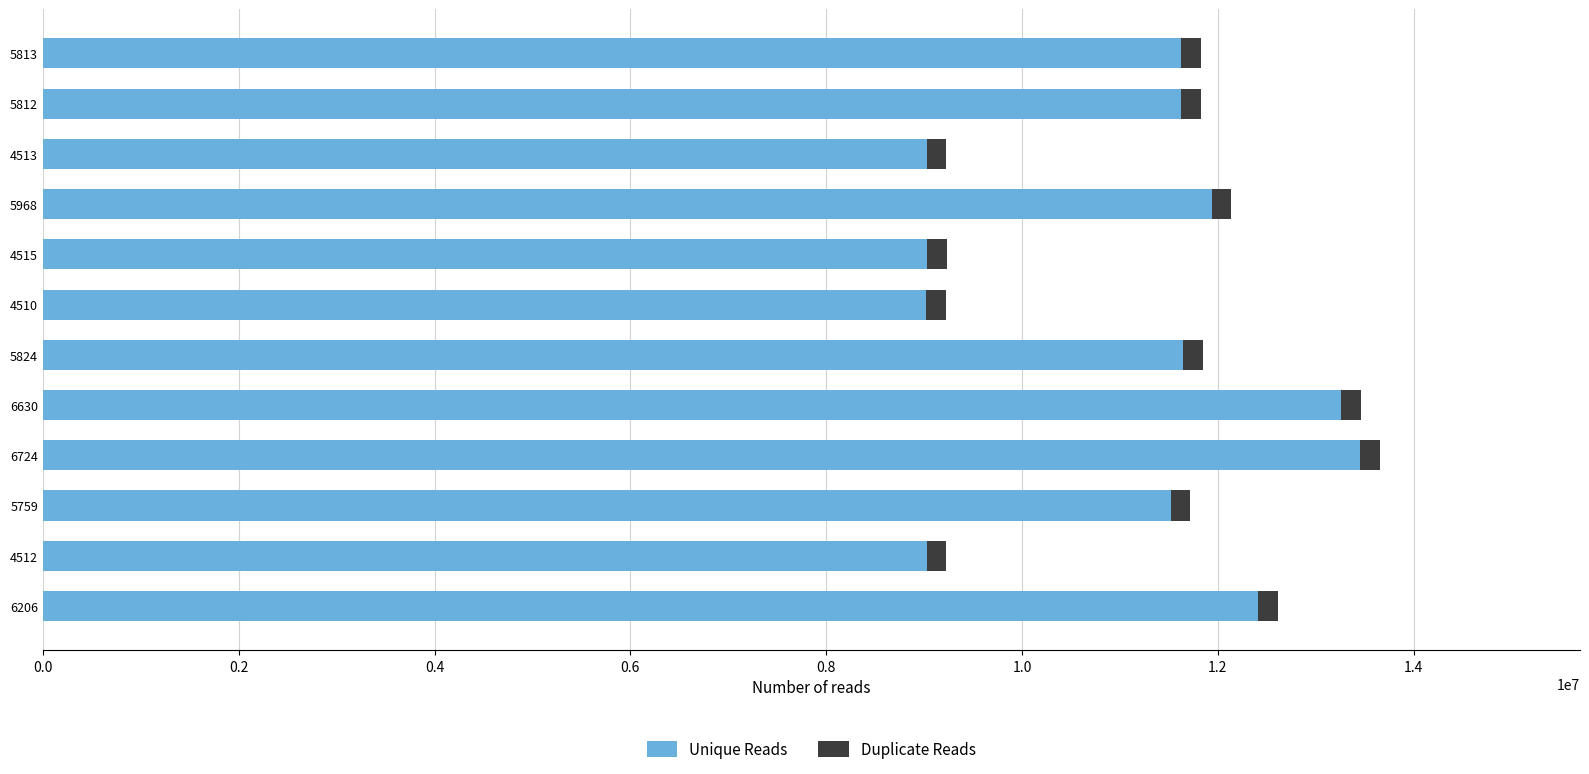

What is the difference between the maximum and second lowest values in the Unique Reads series?

4424000